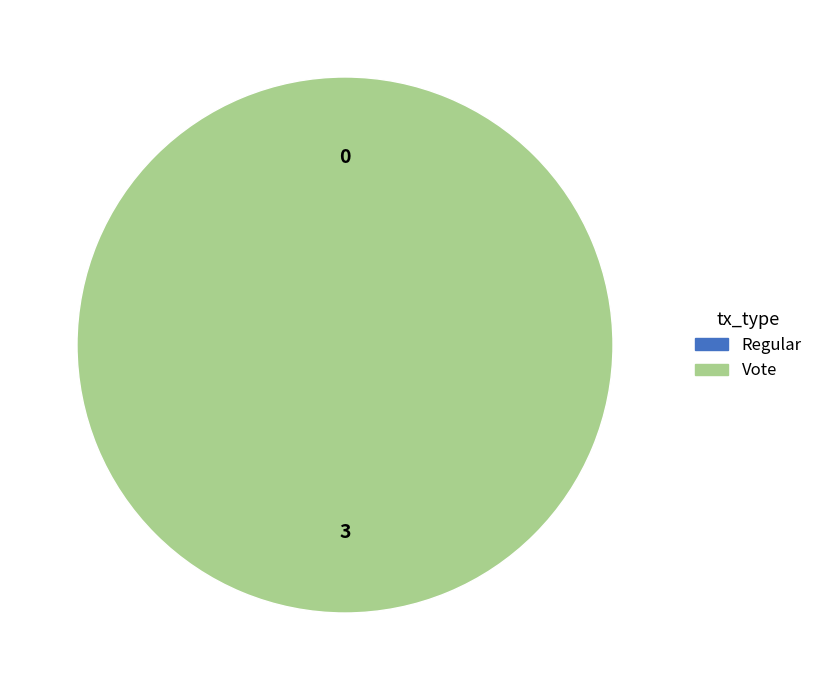

What is the majority slice?

Vote